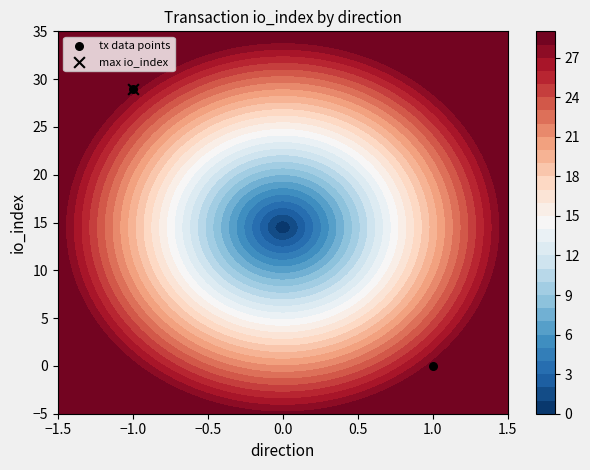

What is the difference between the values at −1.0 and 1.0?

29